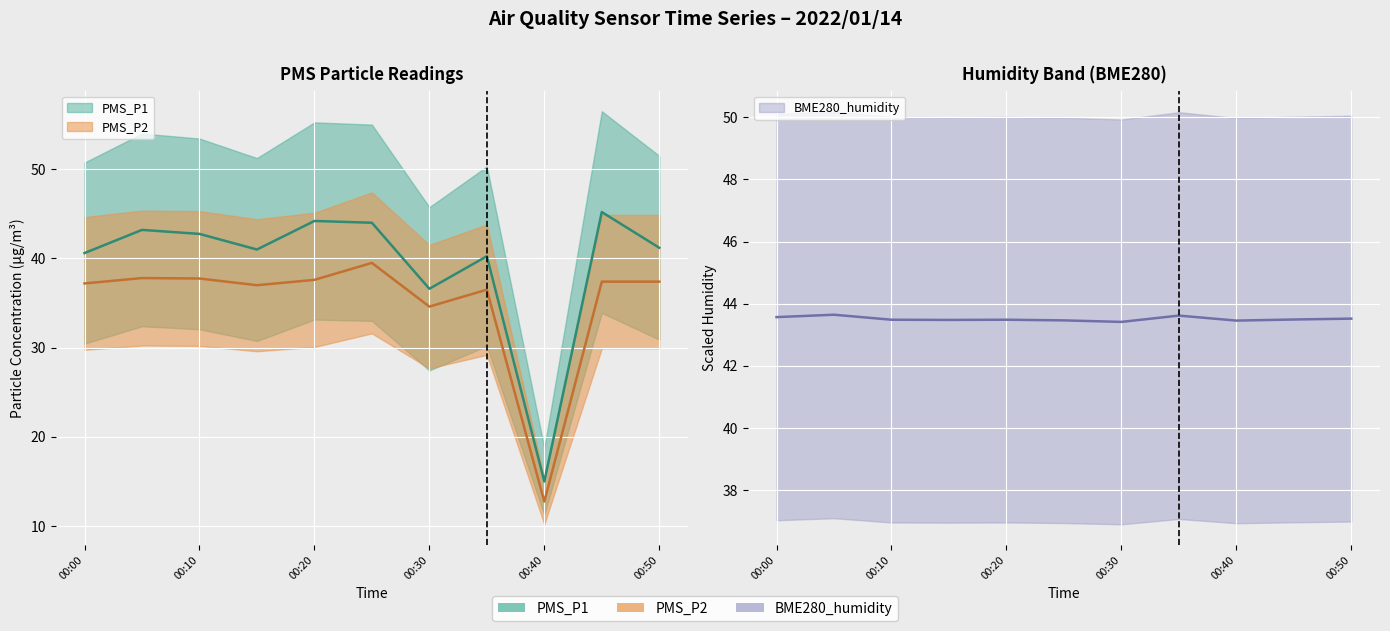

Count the number of data series in this chart.

3